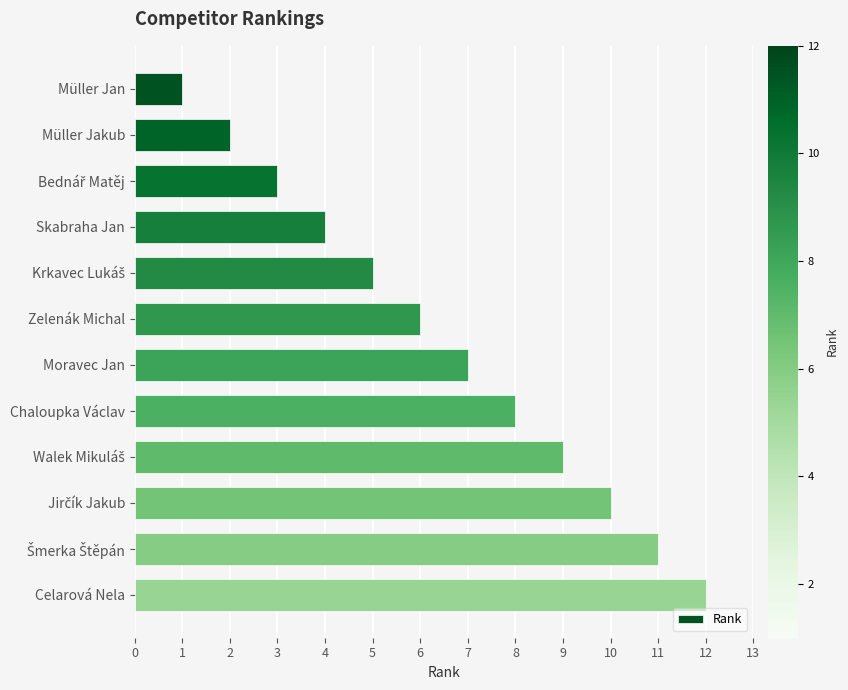

What is the label of the 7th bar from the top?

Moravec Jan